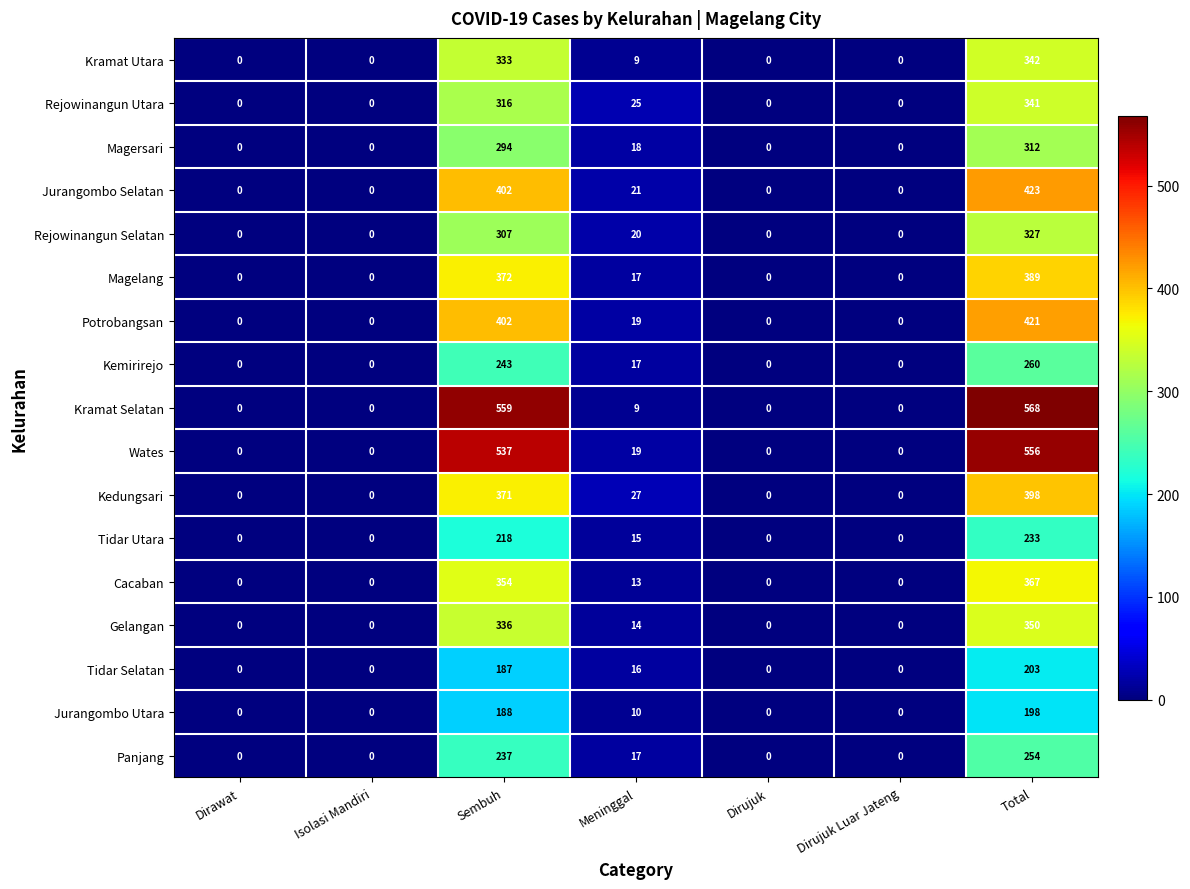

Between Dirujuk Luar Jateng and Total, which series saw the biggest shift?

Kramat Selatan